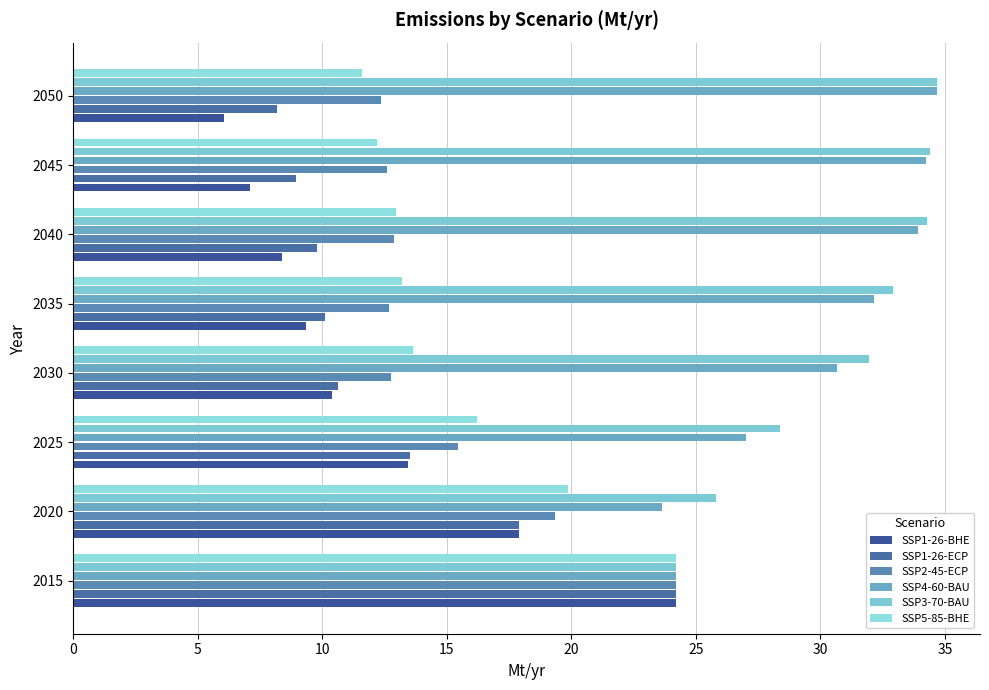

What is the difference between the second highest and minimum values in the SSP5-85-BHE series?

8.3